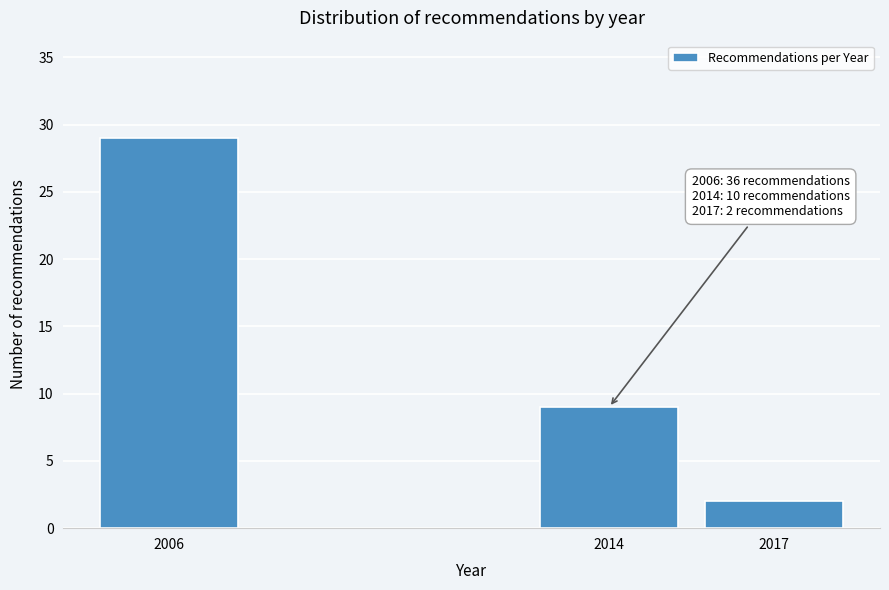

Reading right to left, list all the values displayed in this chart.

2017=2	2014=9	2006=29